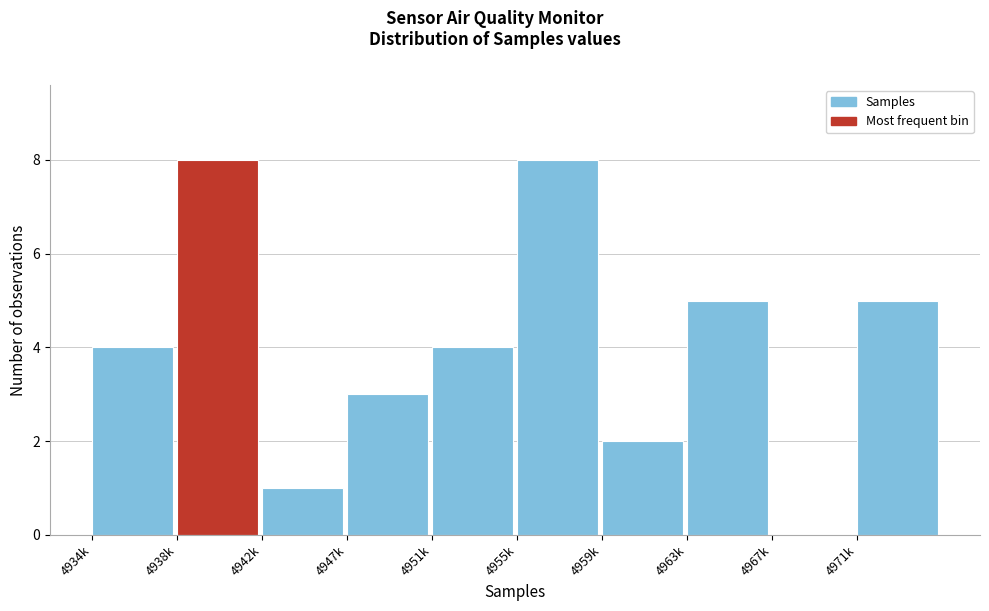

Reading right to left, transcribe all the data shown in this chart.

4971k=5	4967k=0	4963k=5	4959k=2	4955k=8	4951k=4	4947k=3	4942k=1	4938k=8	4934k=4